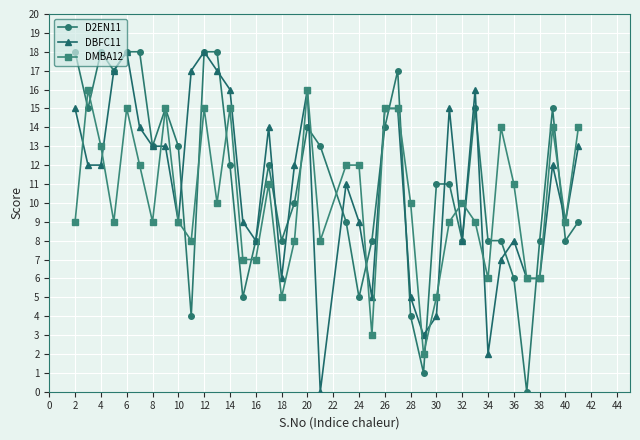

Count the number of data series in this chart.

3